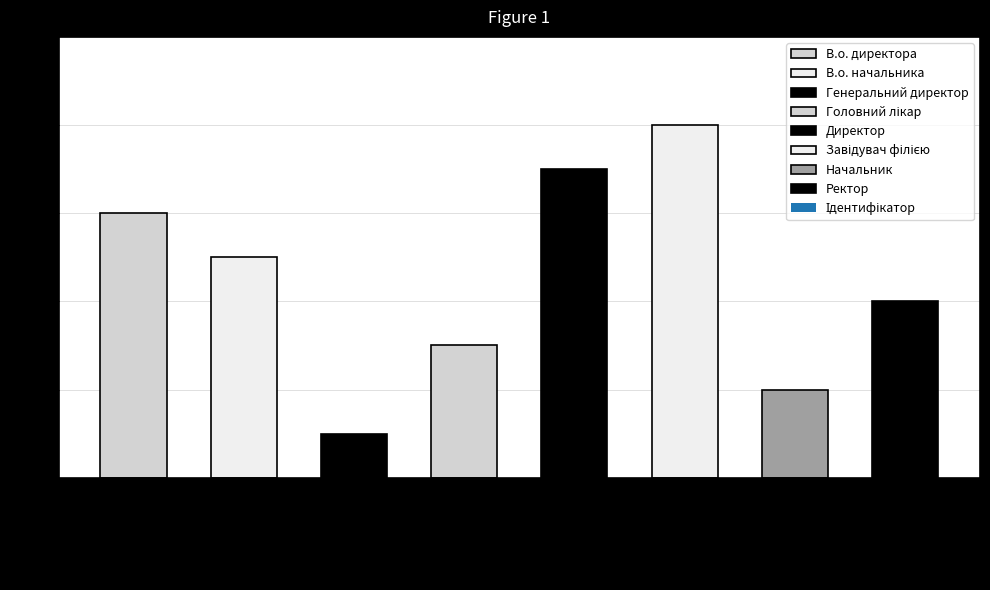

Reading left to right, extract all data points from this chart.

В.о. директора=6	В.о. начальника=5	Генеральний директор=1	Головний лікар=3	Директор=7	Завідувач філією=8	Начальник=2	Ректор=4